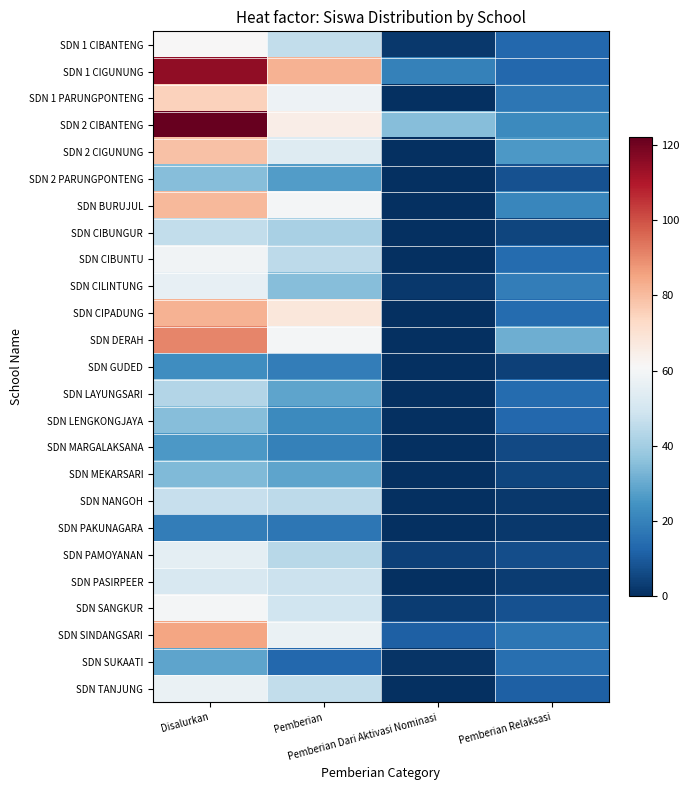

At how many categories does at least one series exceed 9?

4